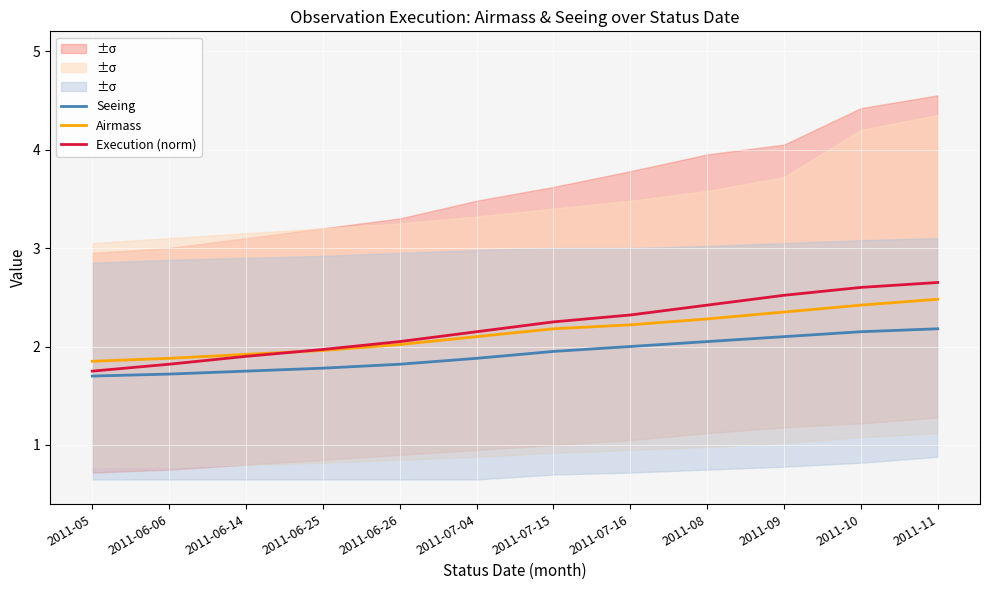

What position from the left is 2011-10?

11